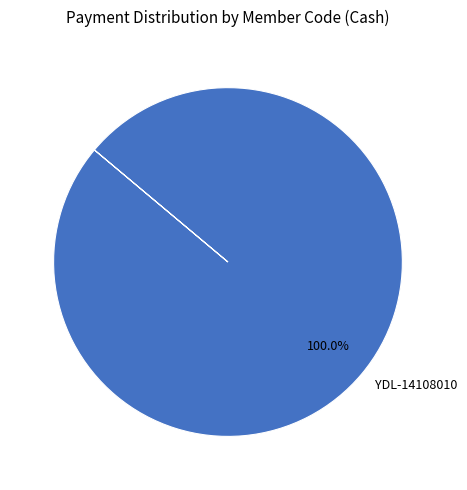

Which slice represents more than half of the pie?

YDL-14108010